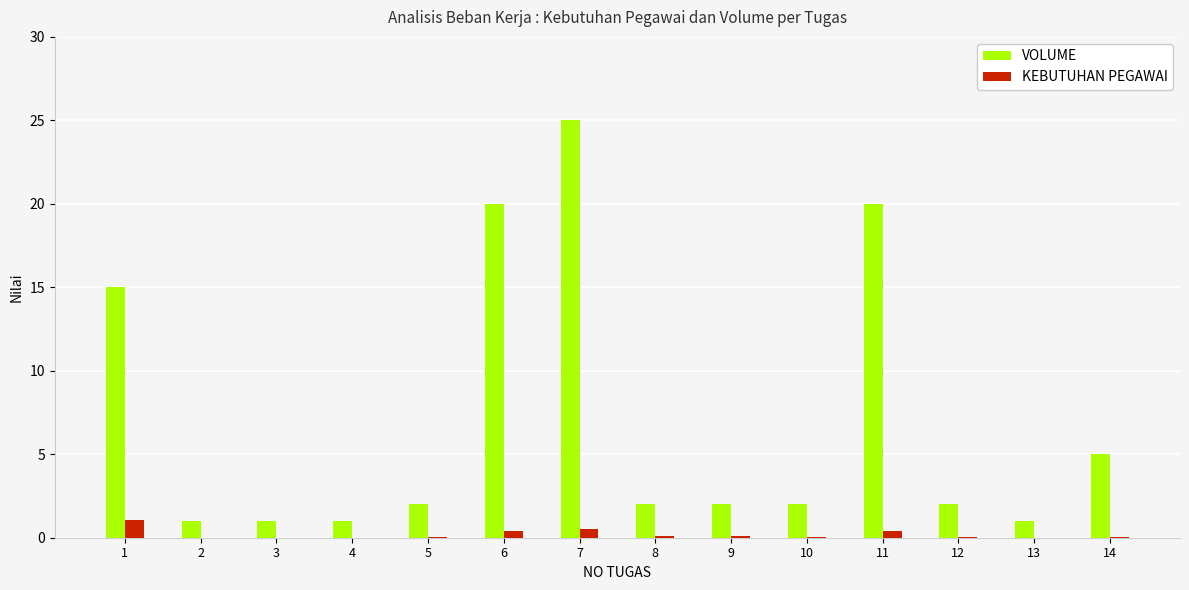

At which label does KEBUTUHAN PEGAWAI reach its peak?

1